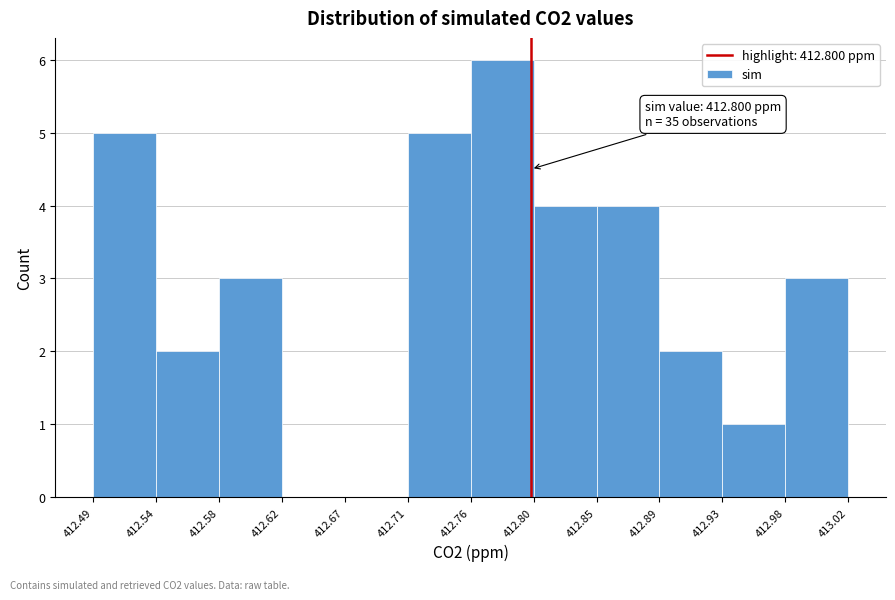

Over which range of the x-axis is the bar tallest?

412.76 to 412.80